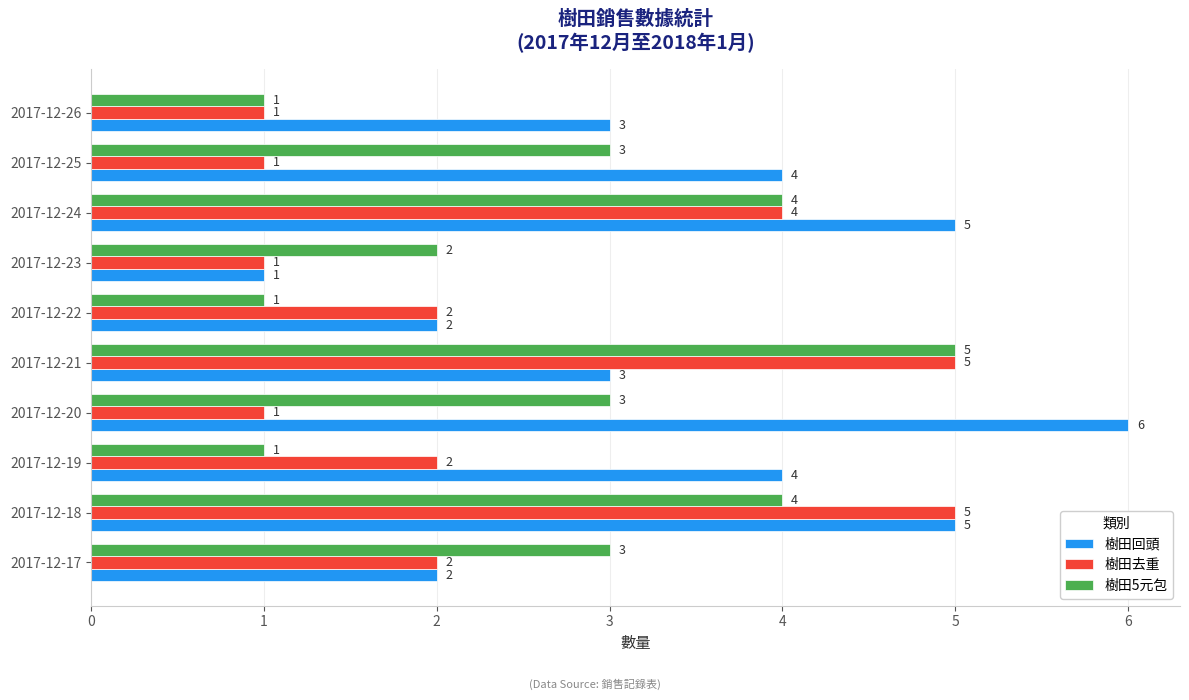

List the series in order of their overall mean, highest first.

樹田回頭, 樹田5元包, 樹田去重